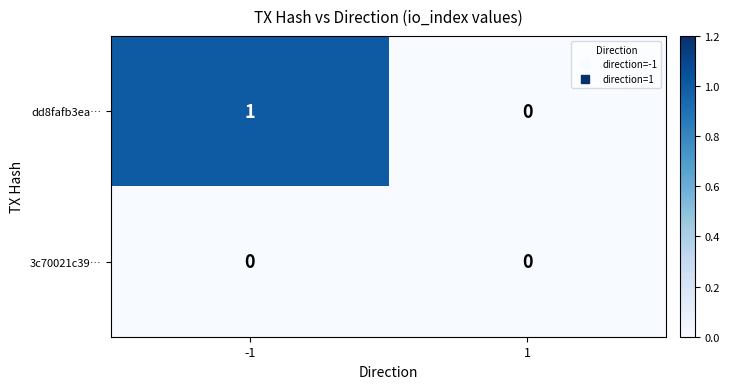

List the series in order of their overall mean, highest first.

dd8fafb3ea…, 3c70021c39…